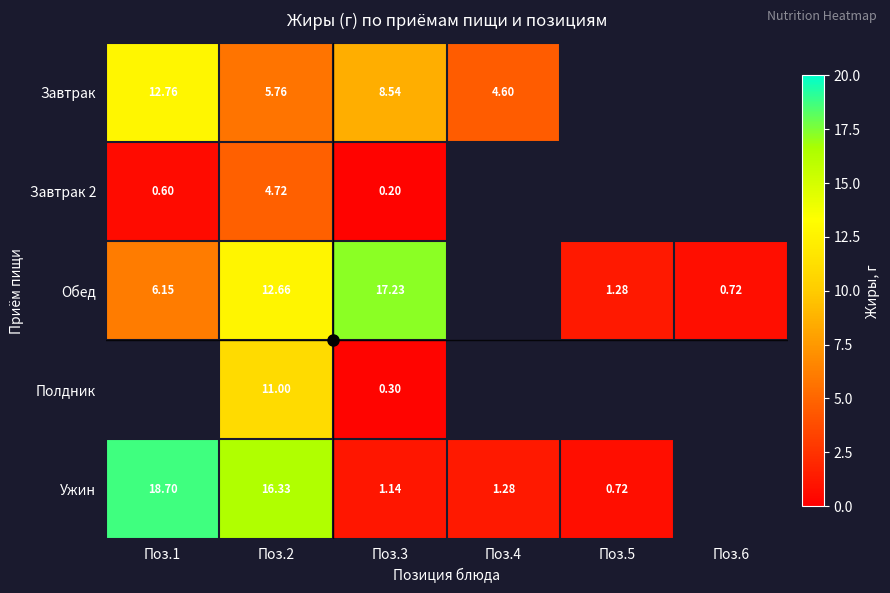

Is it true that Обед equals 1.3 at Поз.5?

True